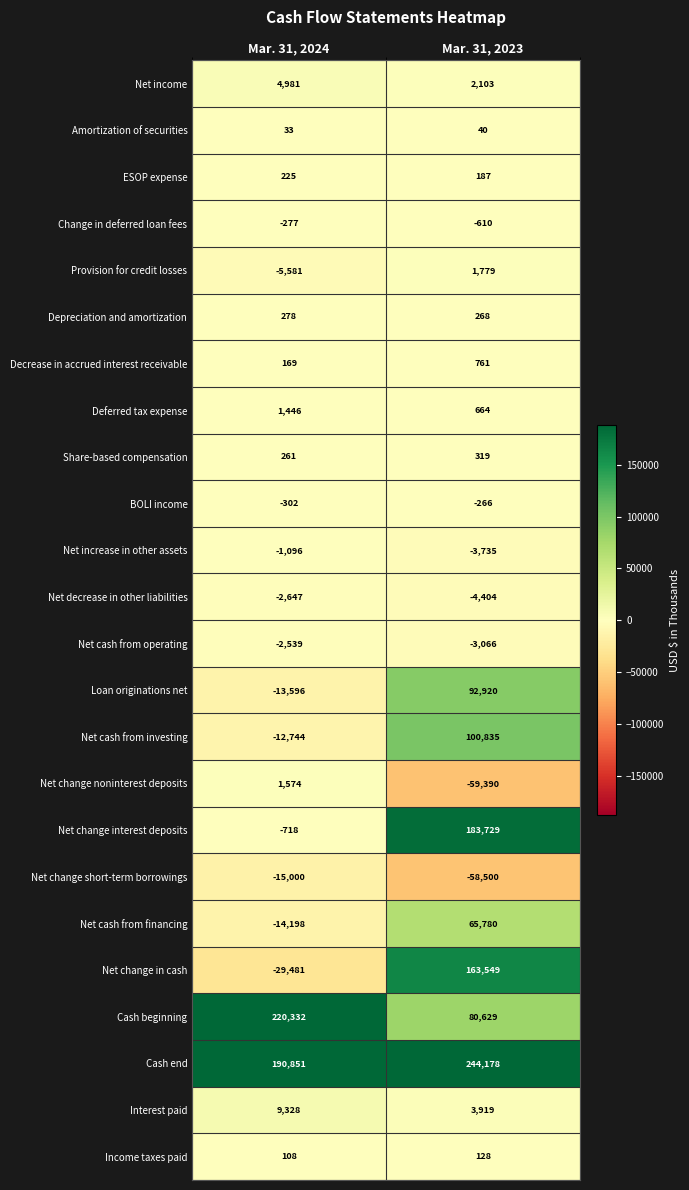

The Change in deferred loan fees series shows -610 at Mar. 31, 2023. True or false?

True